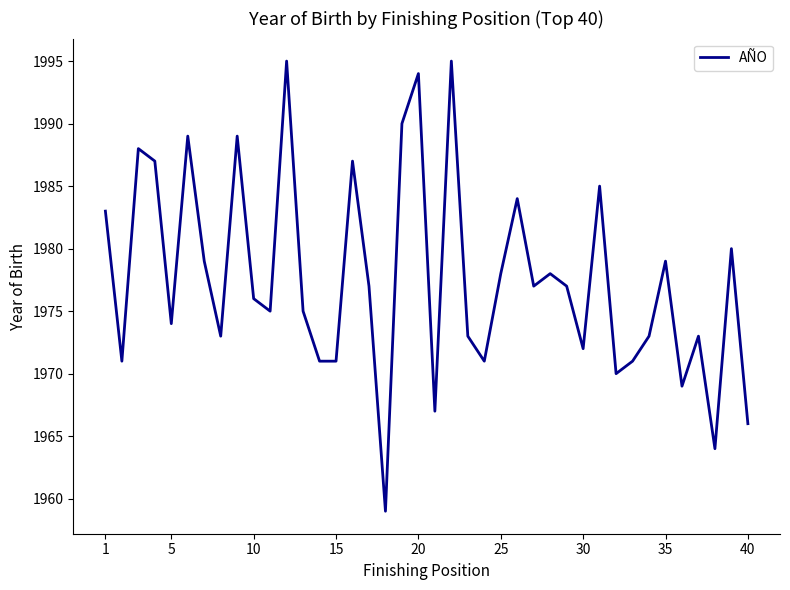

Reading left to right, list all the values displayed in this chart.

1983	1971	1988	1987	1974	1989	1979	1973	1989	1976	1975	1995	1975	1971	1971	1987	1977	1959	1990	1994	1967	1995	1973	1971	1978	1984	1977	1978	1977	1972	1985	1970	1971	1973	1979	1969	1973	1964	1980	1966